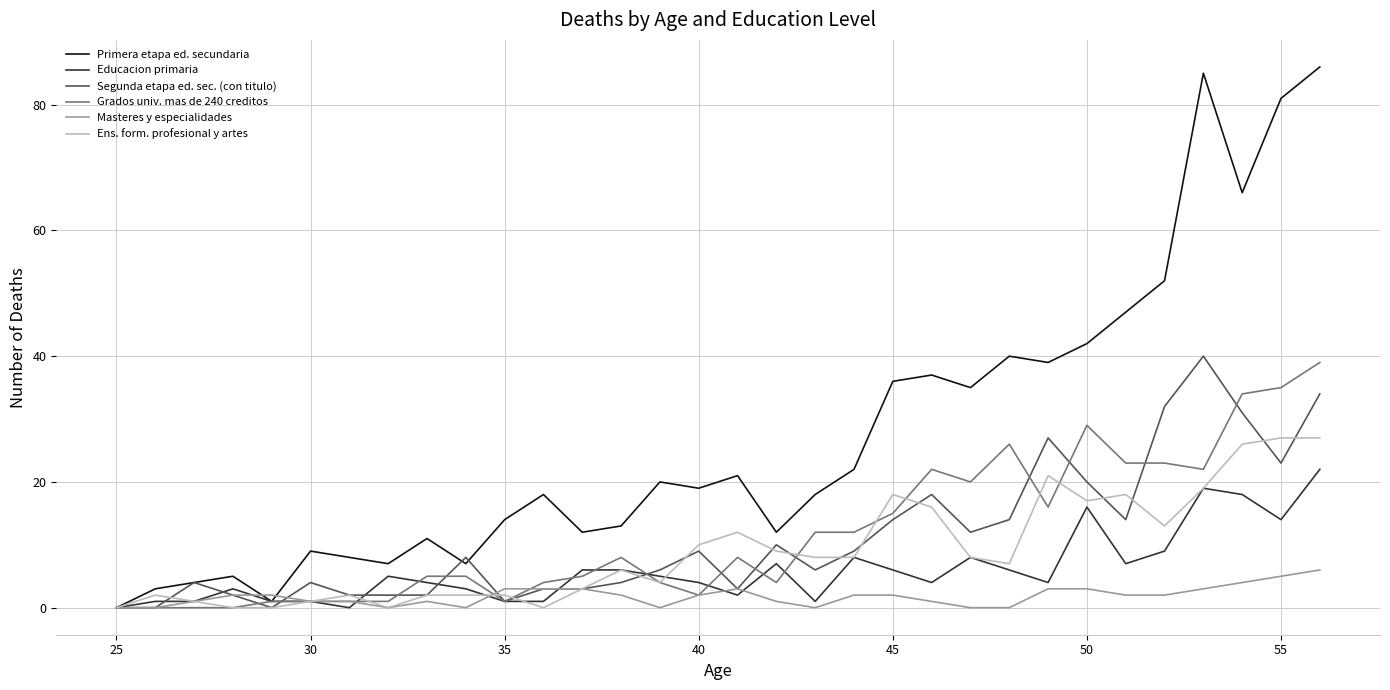

Which series has the largest total across all categories?

Primera etapa ed. secundaria